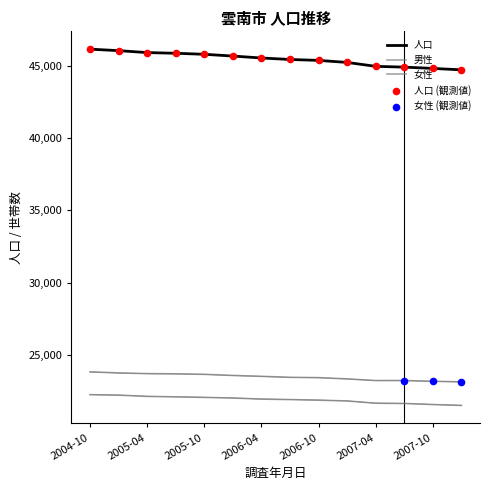

Which series has the largest Y range (max minus min)?

人口